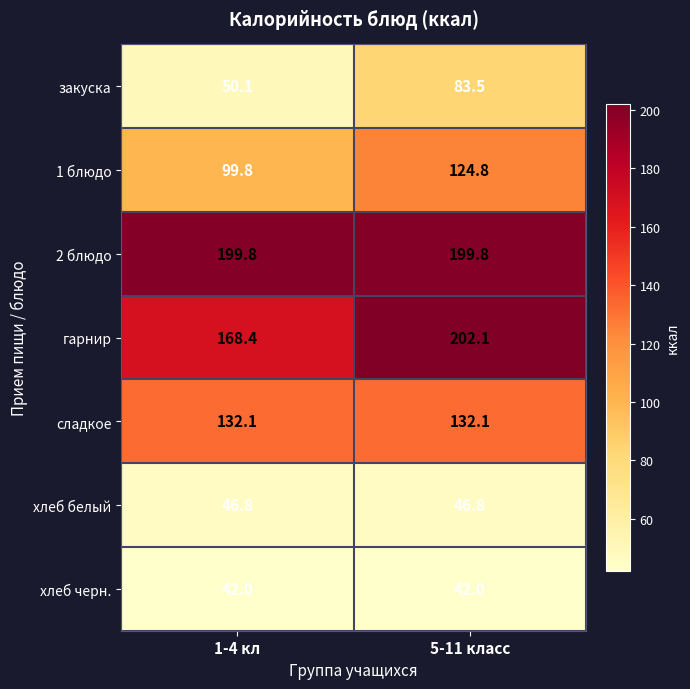

What is the spread (max minus min) of values at 5-11 класс?

160.1